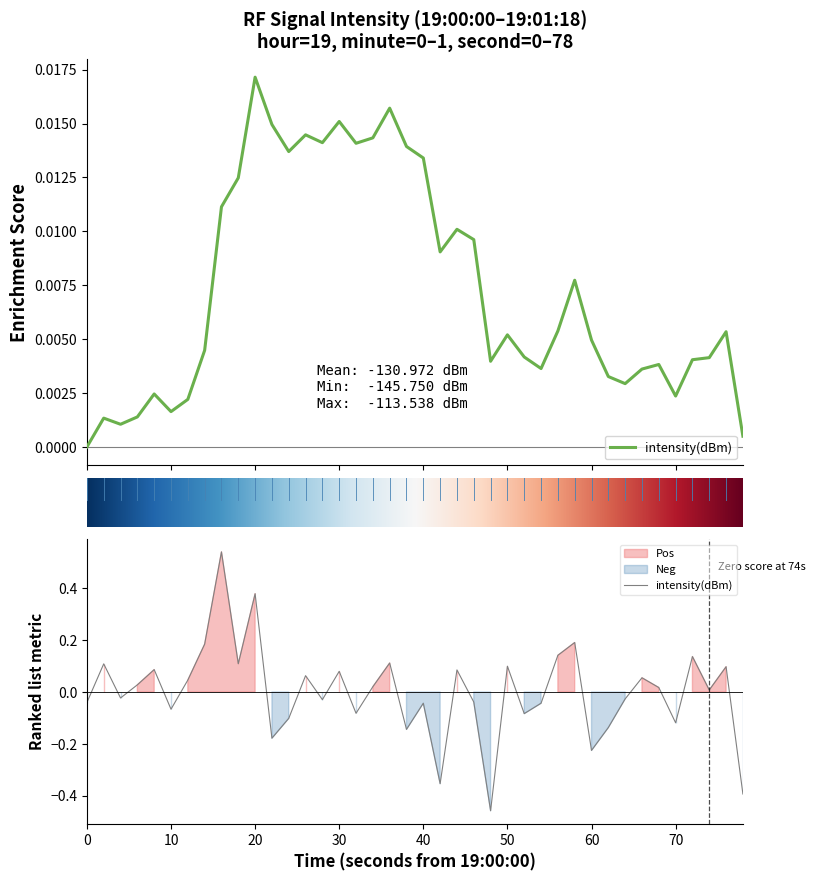

Is this an area chart (filled region under the line)?

No